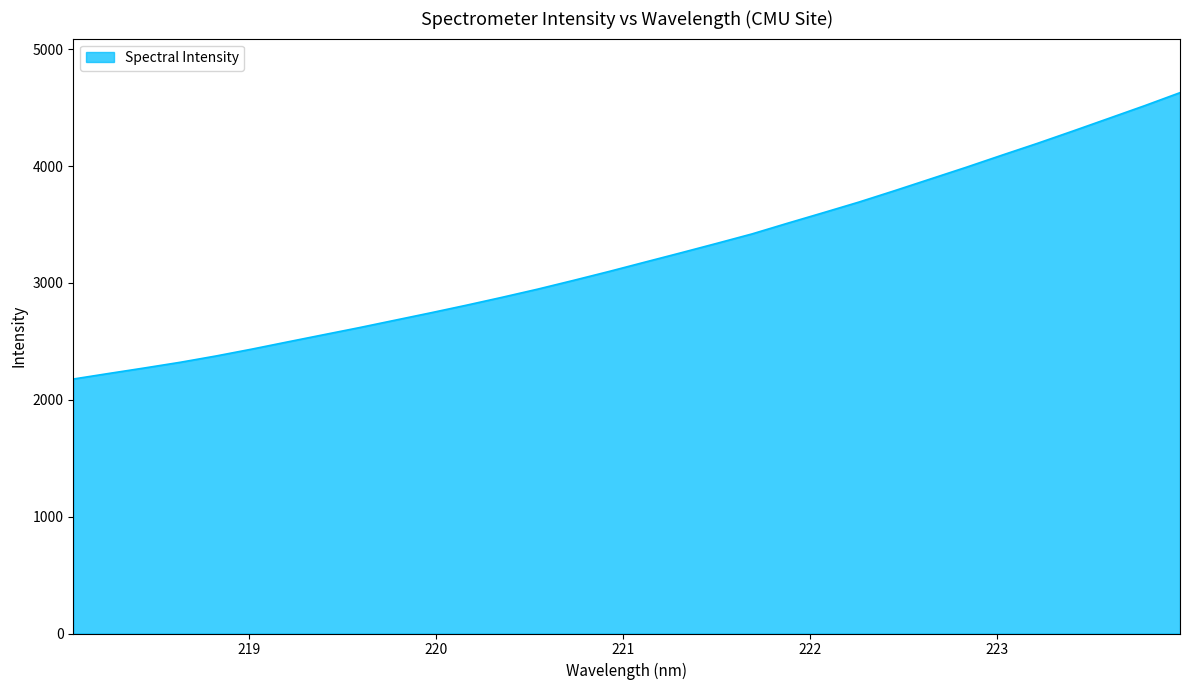

What is the difference between the maximum and minimum values?

2451.0